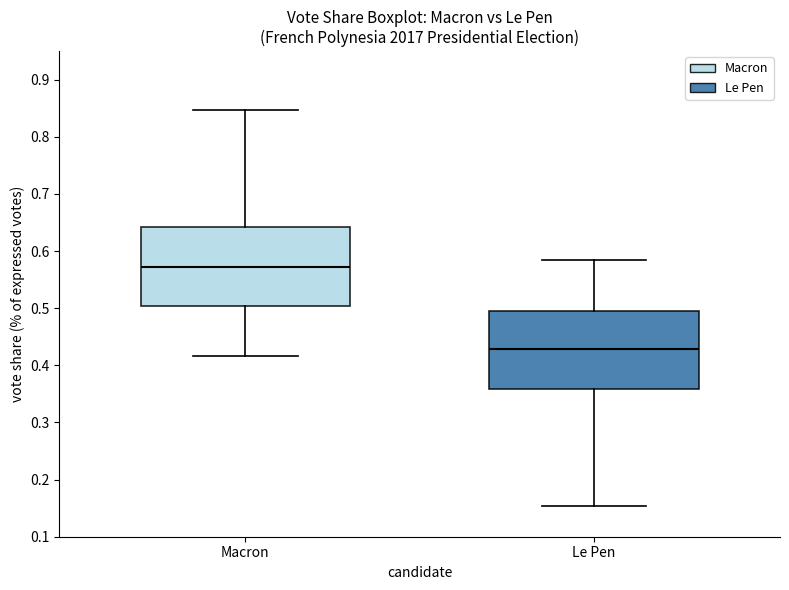

Reading left to right, transcribe this box plot: for each box, give where its median line is, the range the box spans, and where its two whiskers end, as read against the y-axis. The values are not printed on the chart, so give them approximately, as read against the axis.

Macron: median 0.57, box 0.50 to 0.64, whiskers 0.42 to 0.85
Le Pen: median 0.43, box 0.36 to 0.50, whiskers 0.15 to 0.58